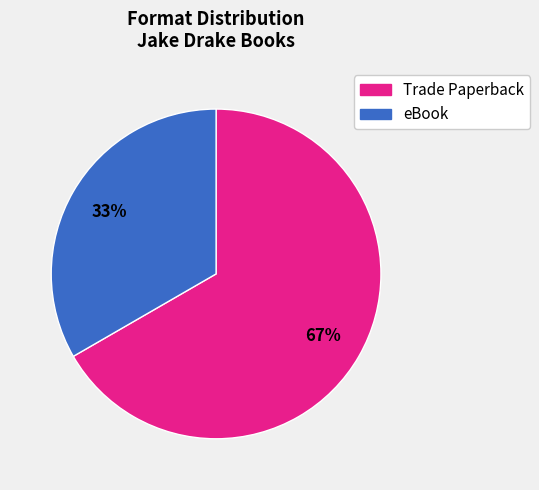

To the nearest percent, what is the average slice percentage?

50%